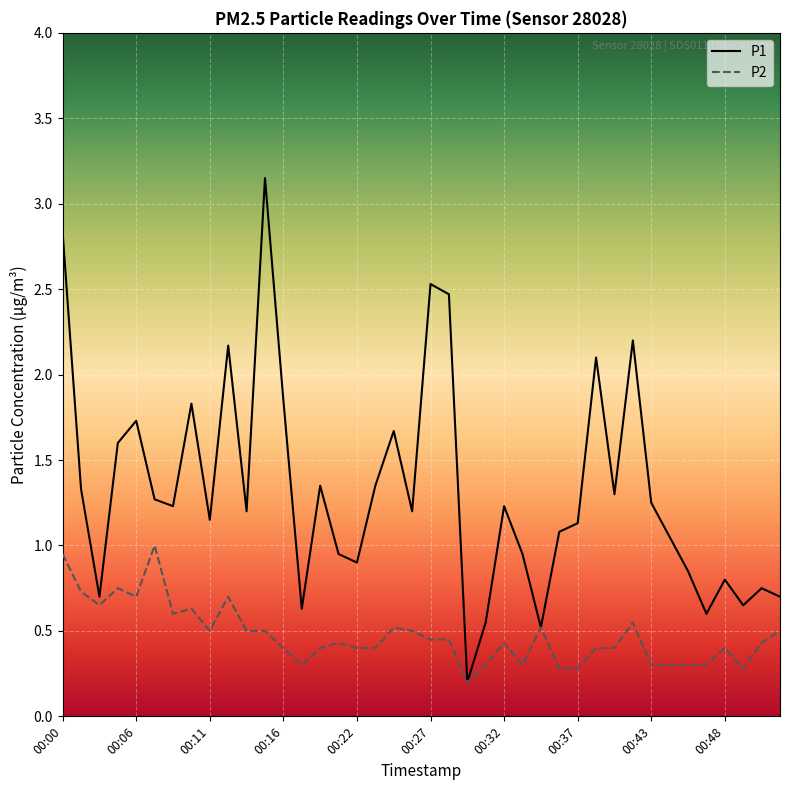

True or false: P2 has more than 1 interior local peaks.

True